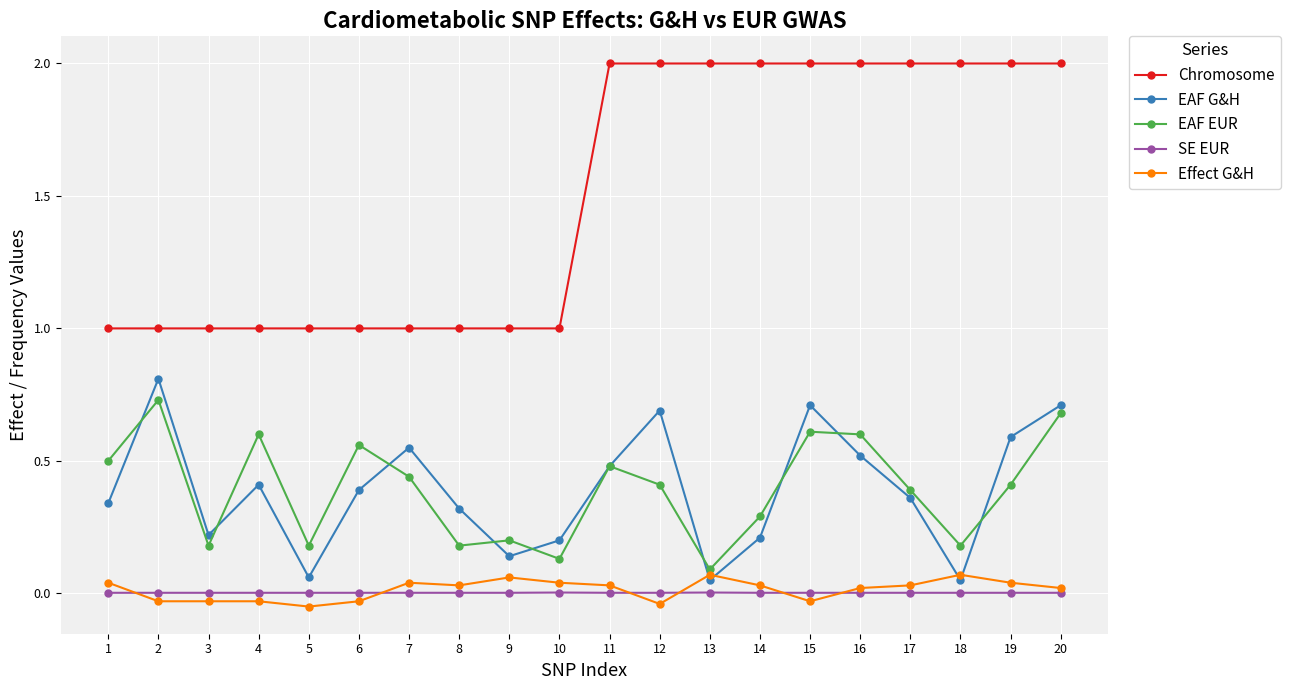

What is the maximum value shown in the chart?

2.0